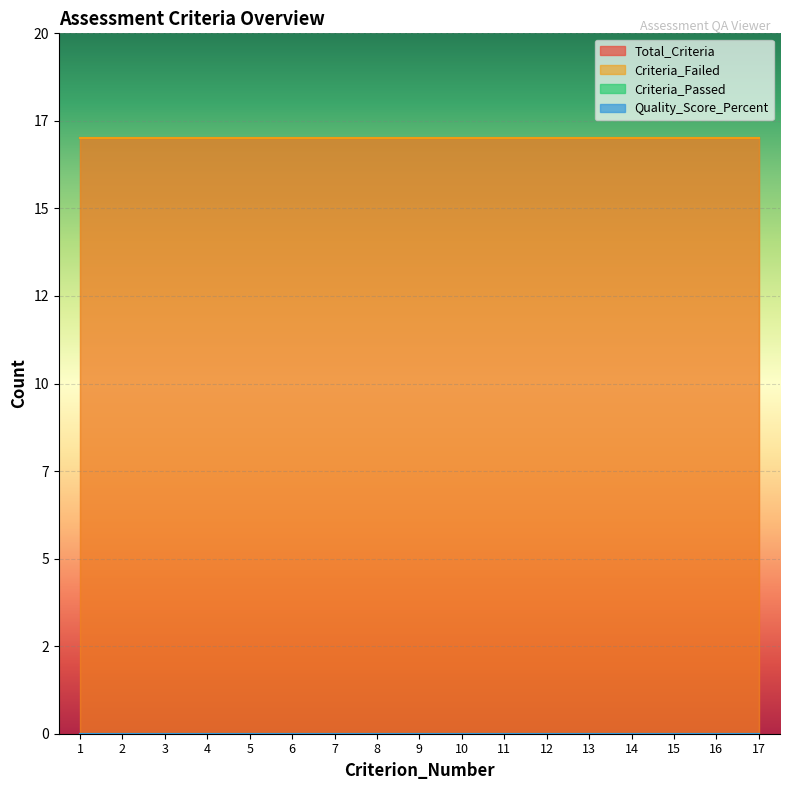

Which label corresponds to the smallest value in the chart?

1